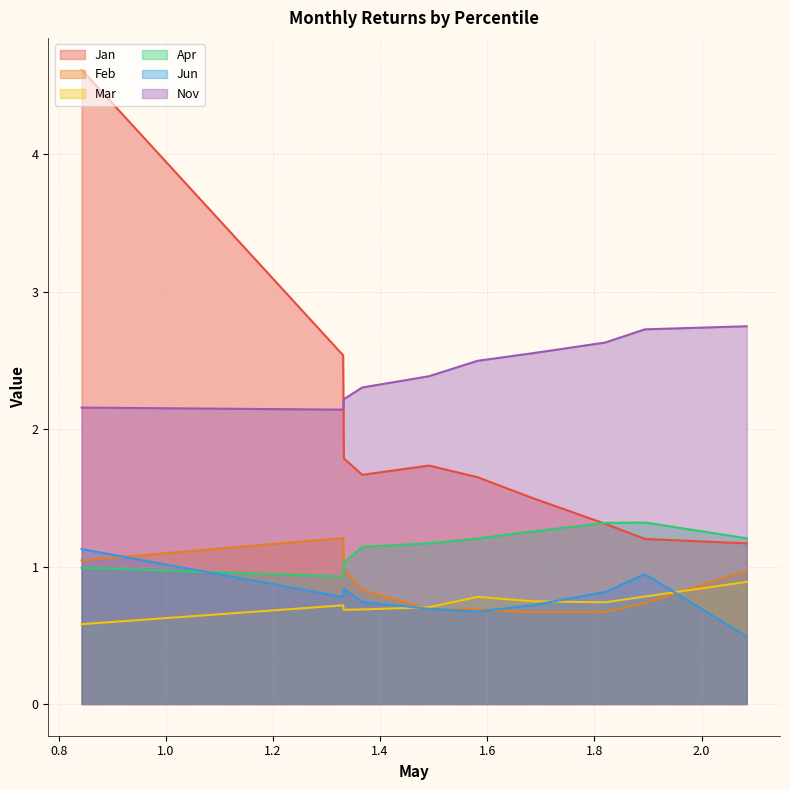

Does the chart display data point markers on the line(s)?

No